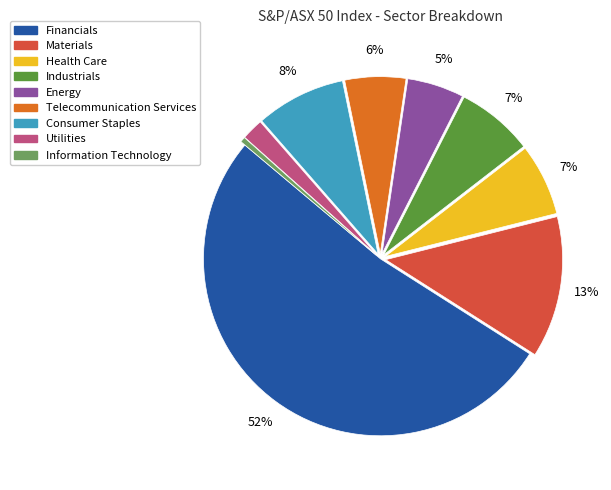

Does Health Care represent more than half of the total?

No